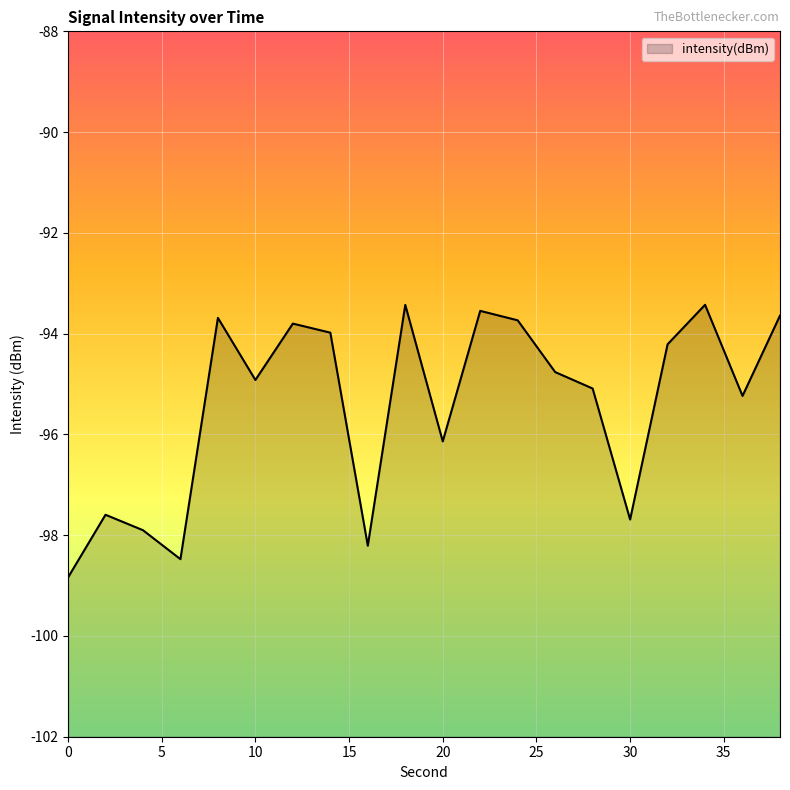

How many values are below -94?

12